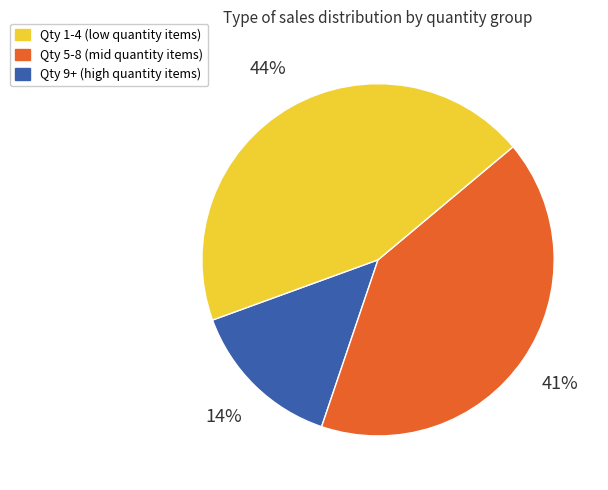

Is there any slice that represents more than half of the pie?

No